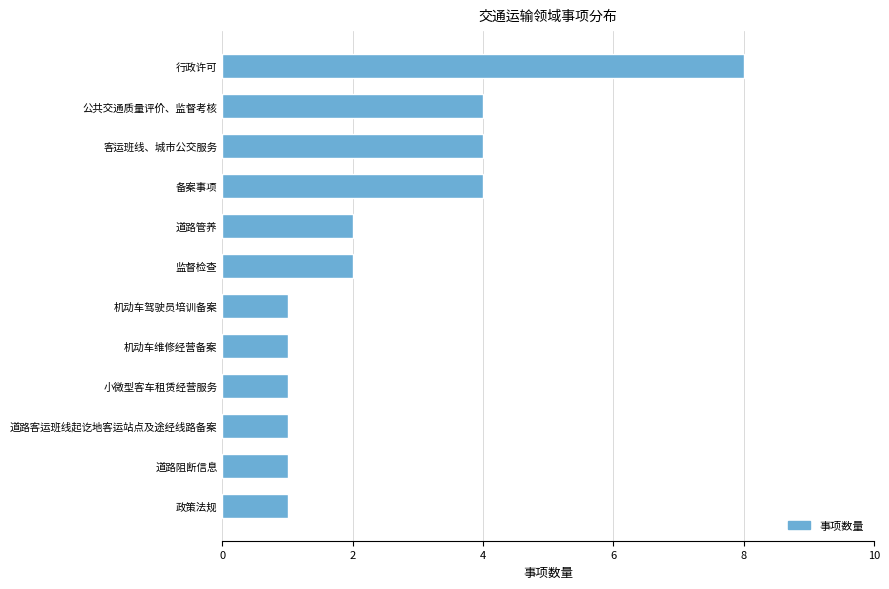

How many categories are shown in the chart?

12